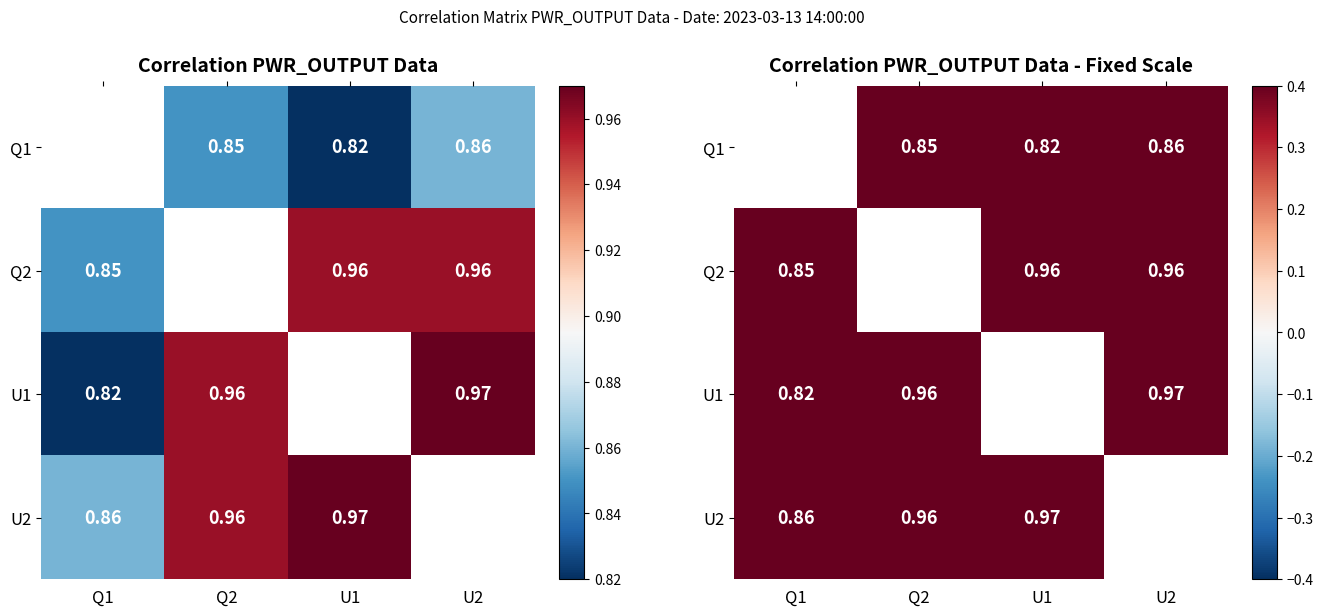

What is the difference between the highest and lowest values at U2?

0.1